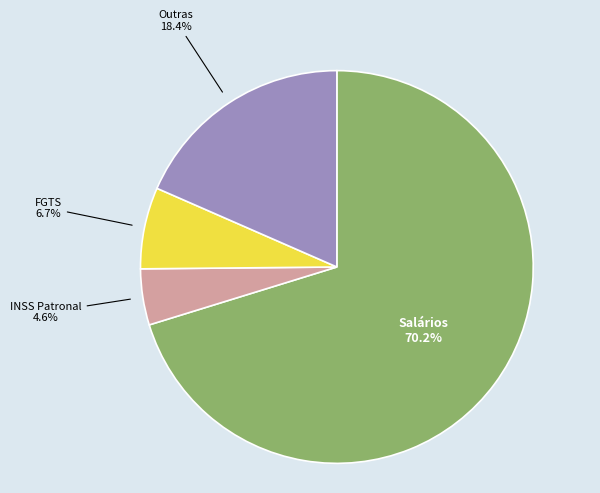

How many segments does this pie chart have?

4